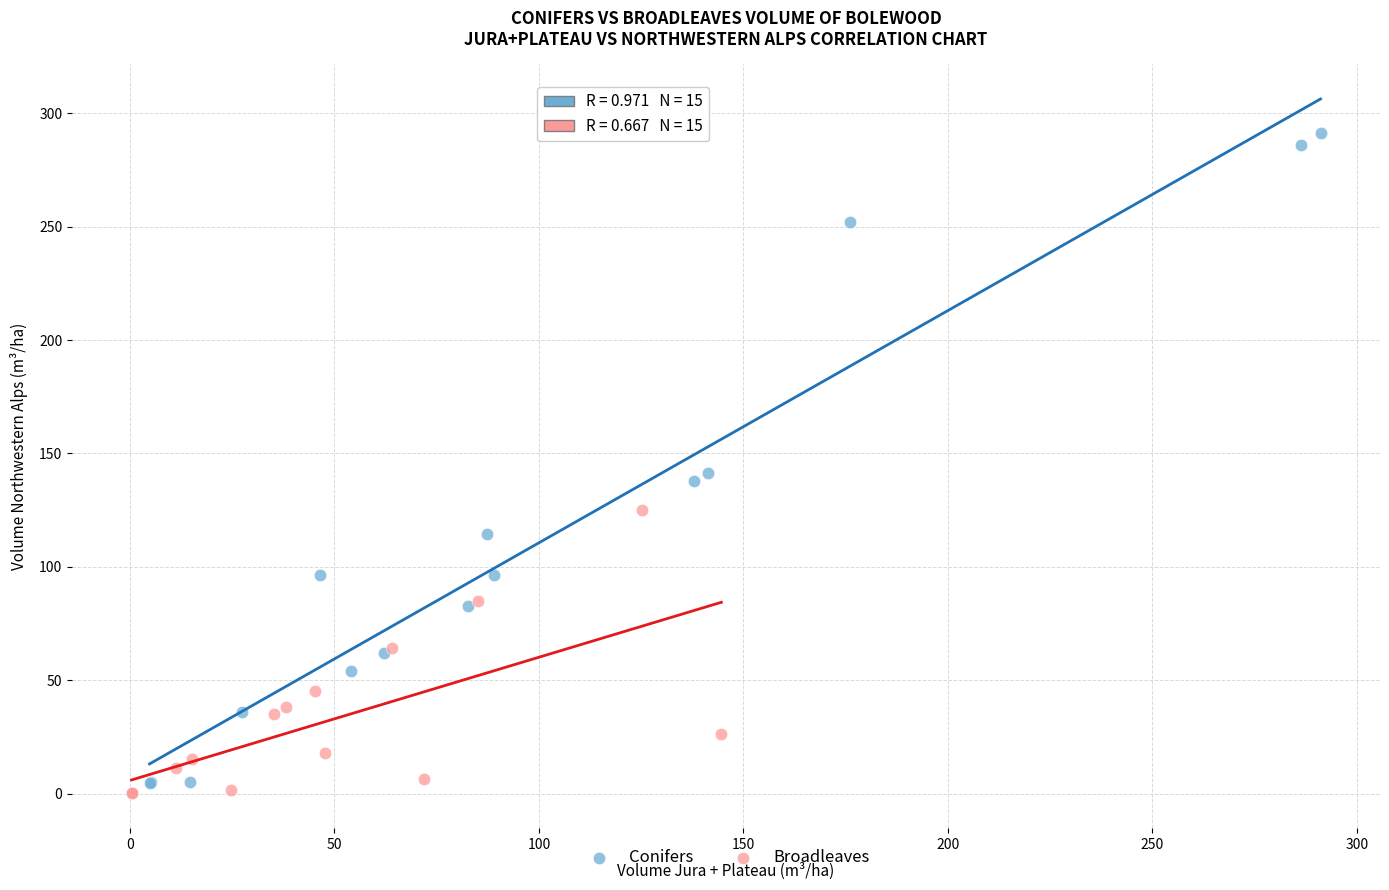

Which series contains the lowest Y value?

Broadleaves